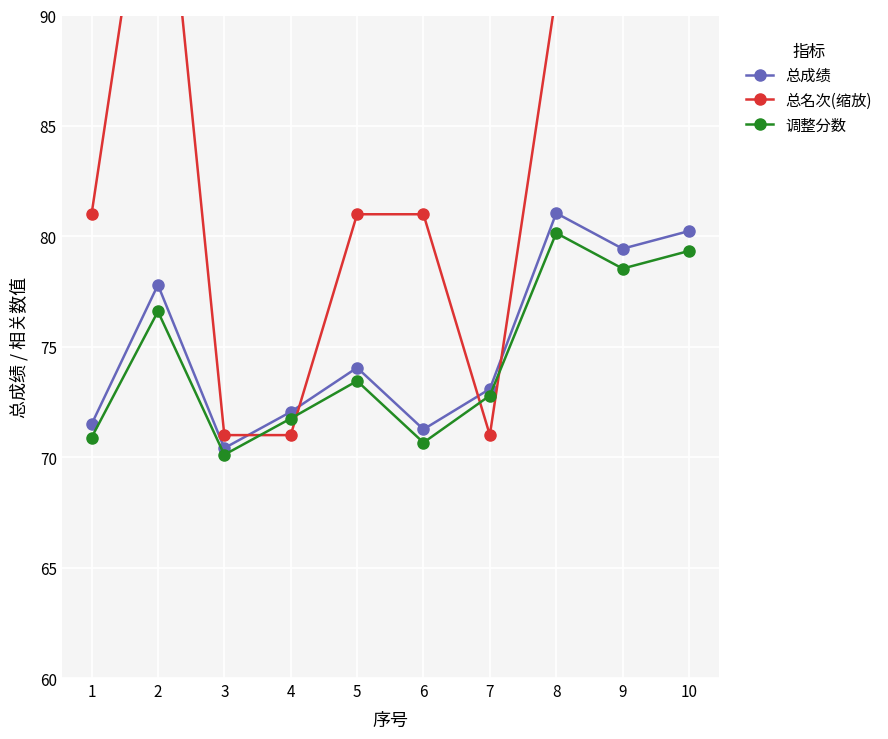

Where is 调整分数 nearest to the value 75?

5